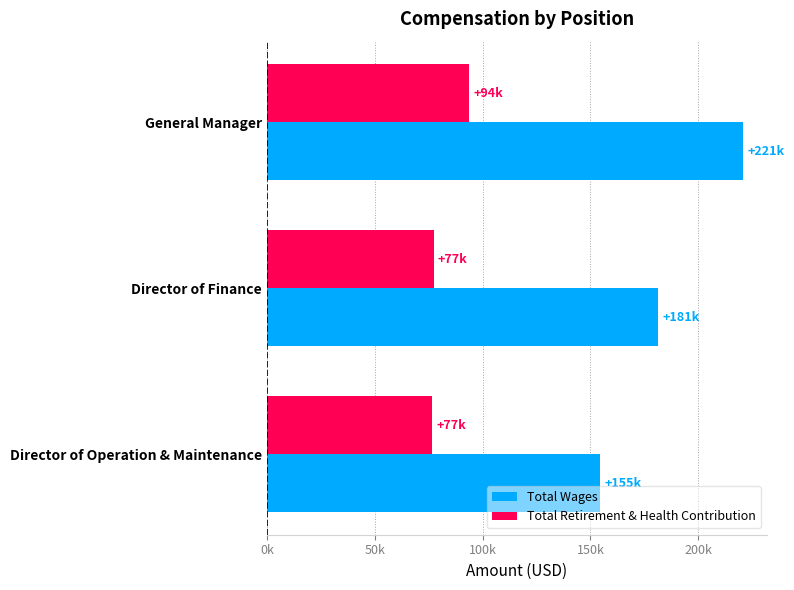

What is the difference between the maximum and minimum values in the Total Wages series?

66227